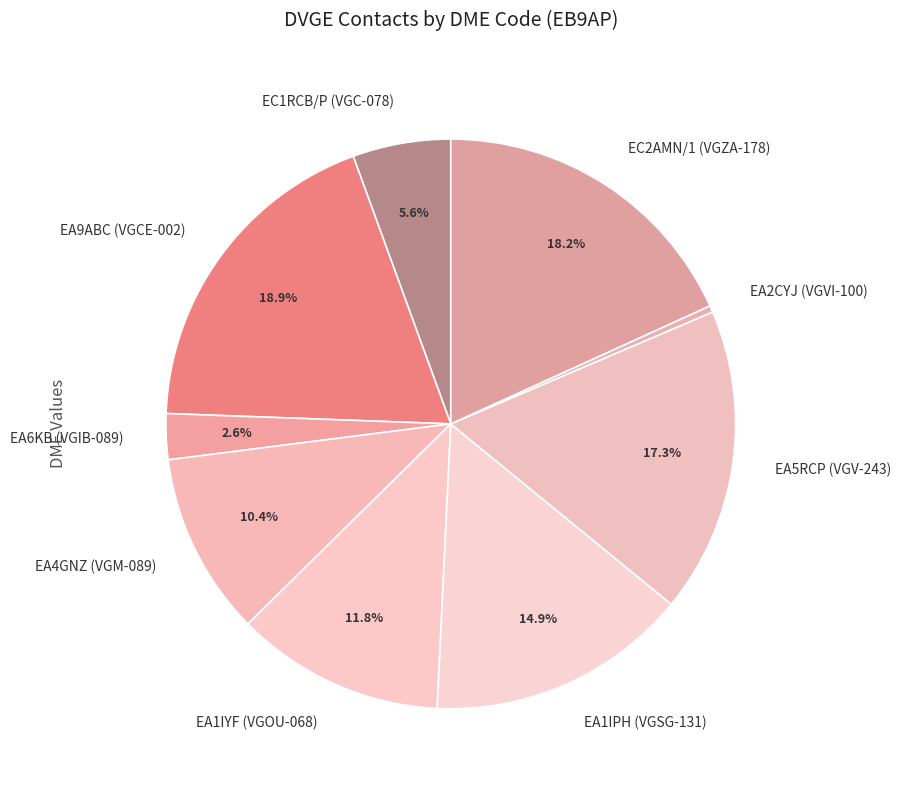

Which has a higher value, EA9ABC (VGCE-002) or EA1IYF (VGOU-068)?

EA9ABC (VGCE-002)